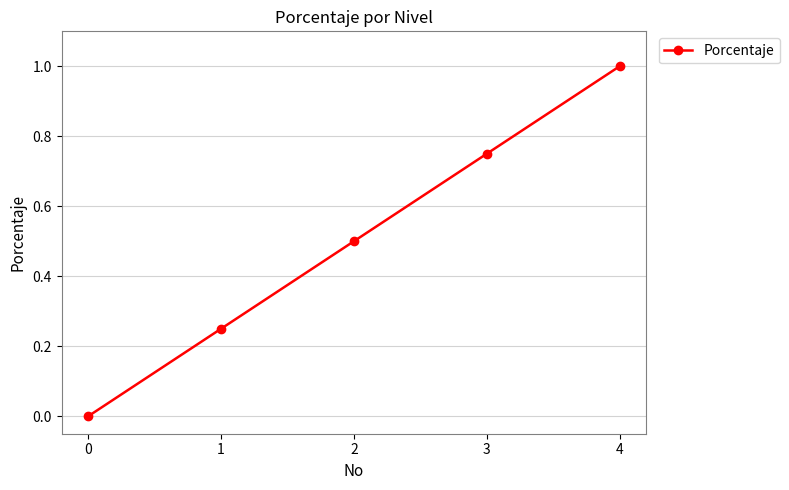

List the labels in order of value, largest first.

4, 3, 2, 1, 0